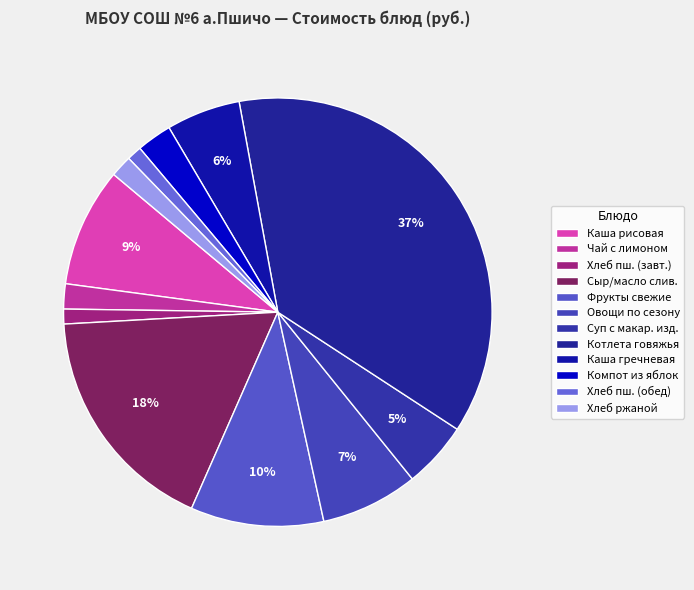

Is there any slice that represents more than half of the pie?

No